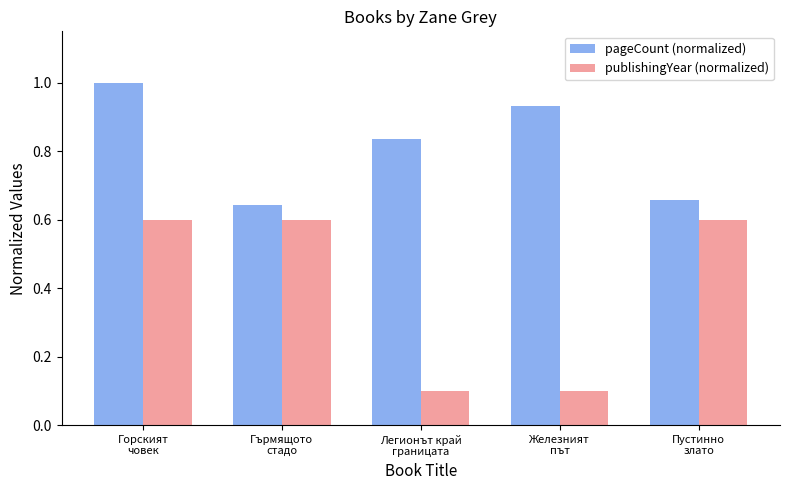

What value does the pageCount (normalized) series have at Горският
човек?

1.0